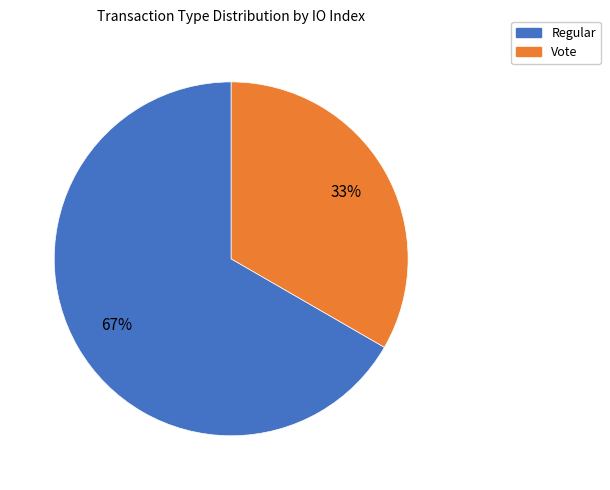

Is the sum of Regular and Vote greater than half?

Yes